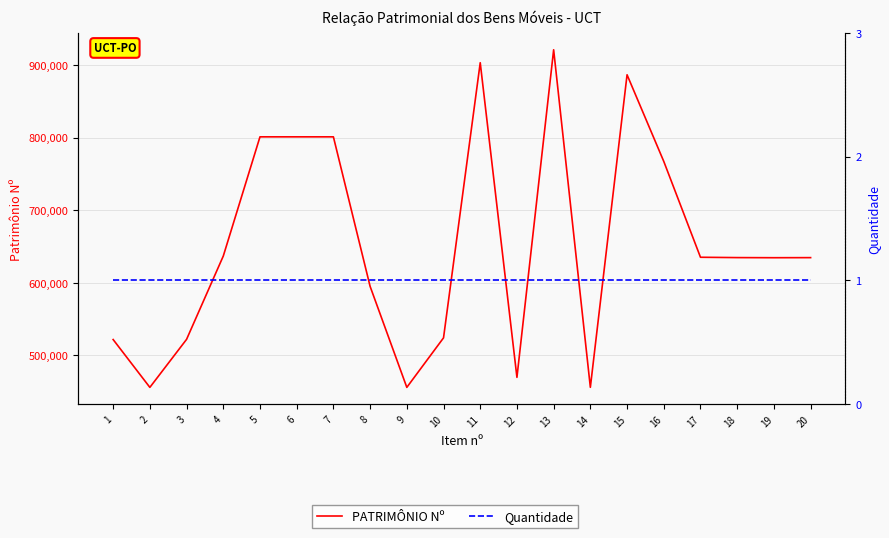

True or false: PATRIMÔNIO Nº and Quantidade intersect in this chart.

False